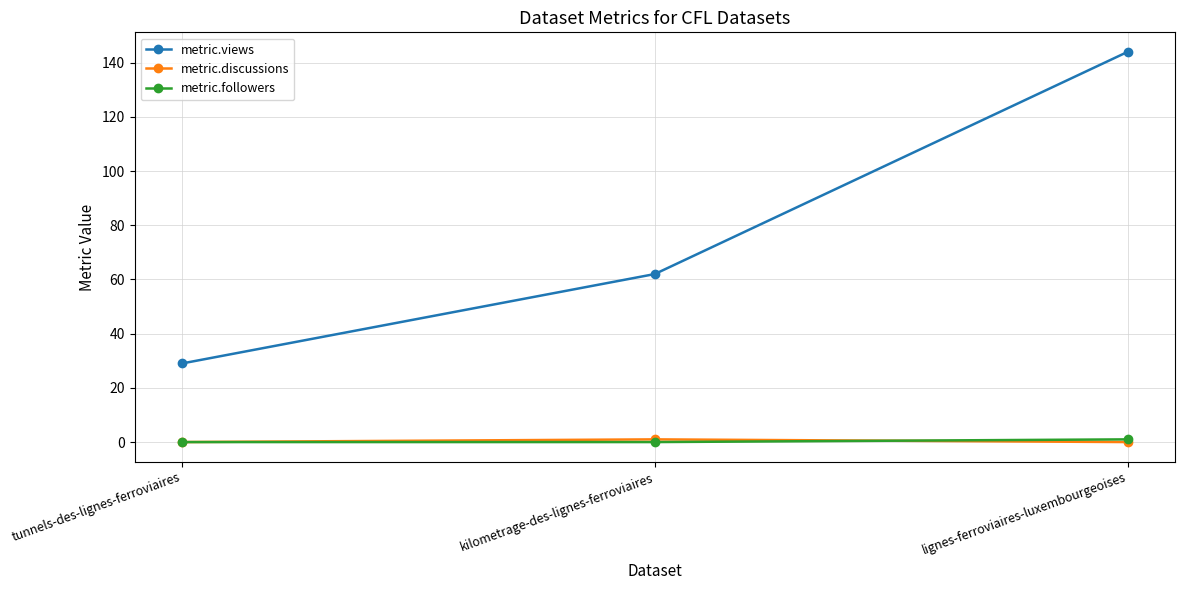

What is the label of the 1st point from the left?

tunnels-des-lignes-ferroviaires